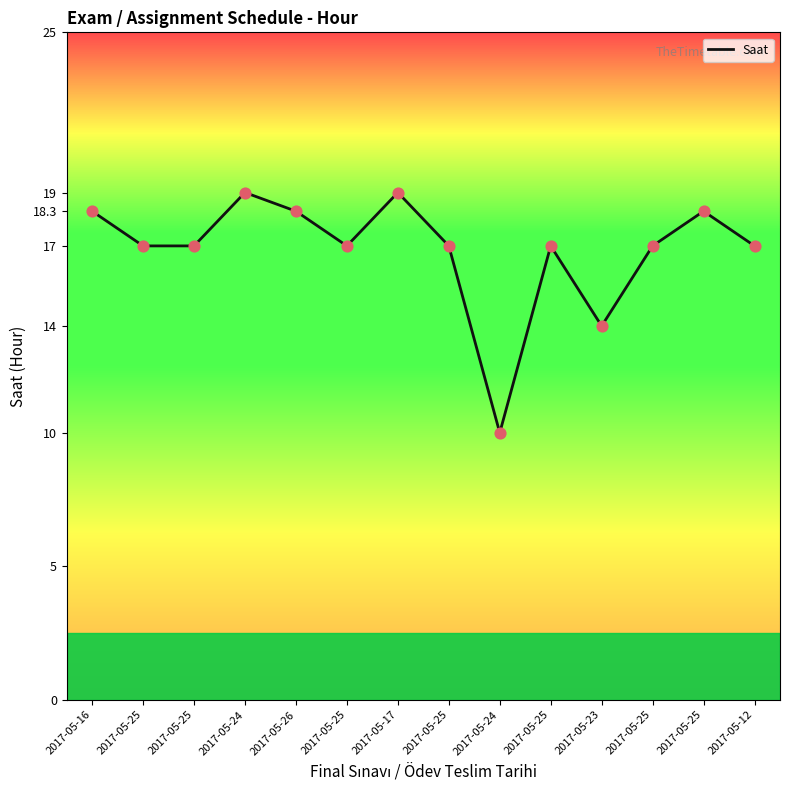

Approximately how many times larger is the value at 2017-05-23 compared to 2017-05-24?

0.7